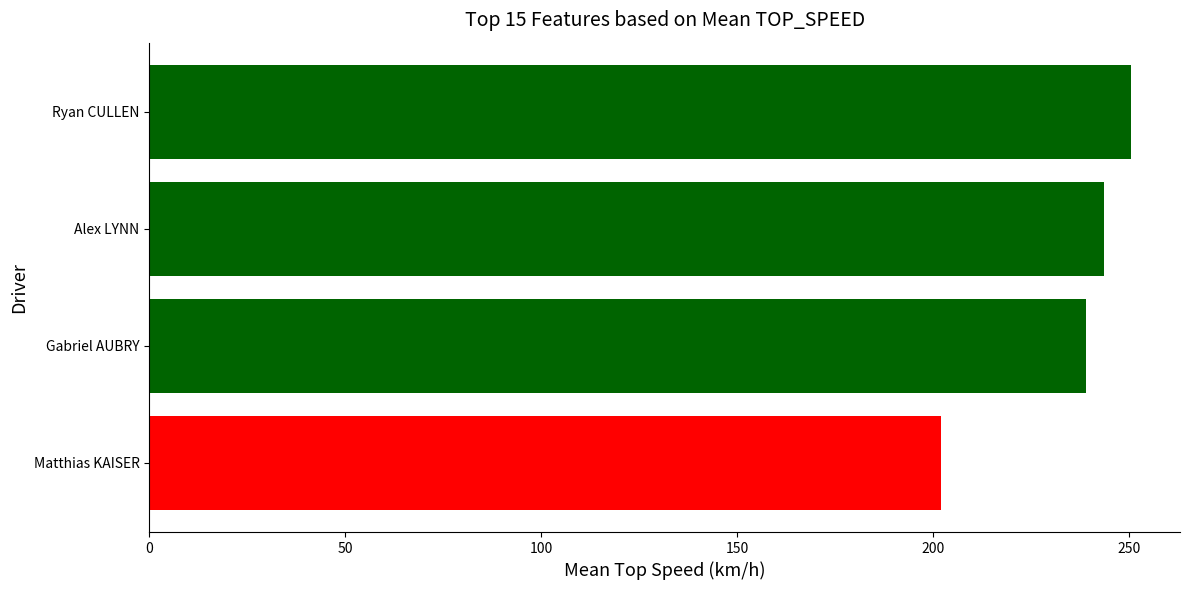

What value does the data have at Ryan CULLEN?

250.4